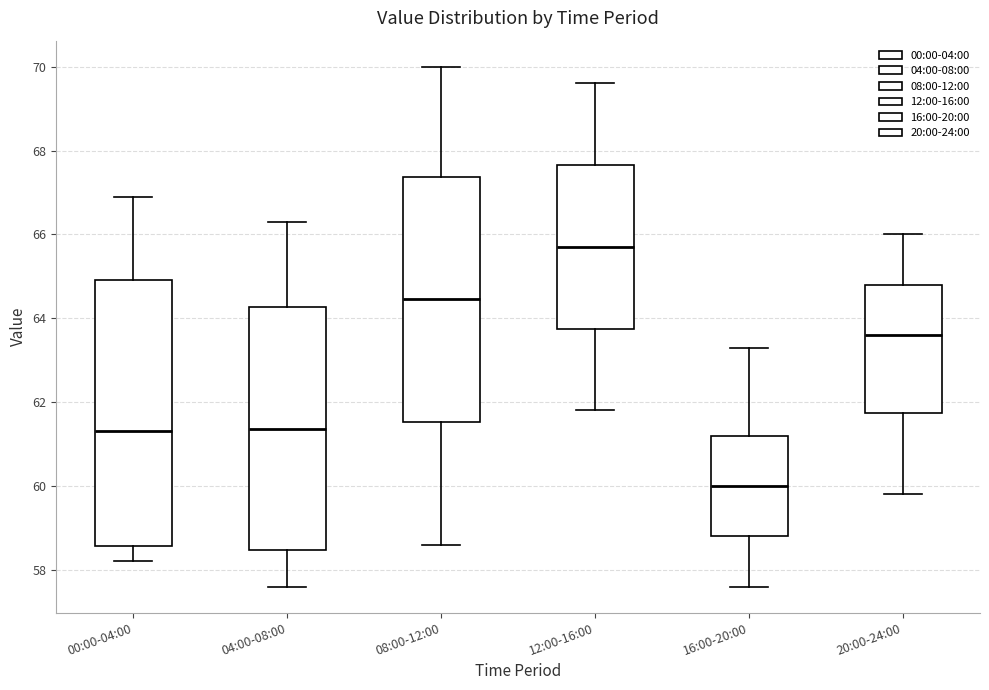

Reading left to right, read every box against the y-axis: the position of its median line, the range the box covers, and the ends of its whiskers. The values are not printed on the chart, so give them approximately, as read against the axis.

00:00-04:00: median 61.4, box 58.6 to 65.0, whiskers 58.2 to 67.0
04:00-08:00: median 61.4, box 58.4 to 64.2, whiskers 57.6 to 66.4
08:00-12:00: median 64.4, box 61.6 to 67.4, whiskers 58.6 to 70.0
12:00-16:00: median 65.8, box 63.8 to 67.6, whiskers 61.8 to 69.6
16:00-20:00: median 60.0, box 58.8 to 61.2, whiskers 57.6 to 63.4
20:00-24:00: median 63.6, box 61.8 to 64.8, whiskers 59.8 to 66.0